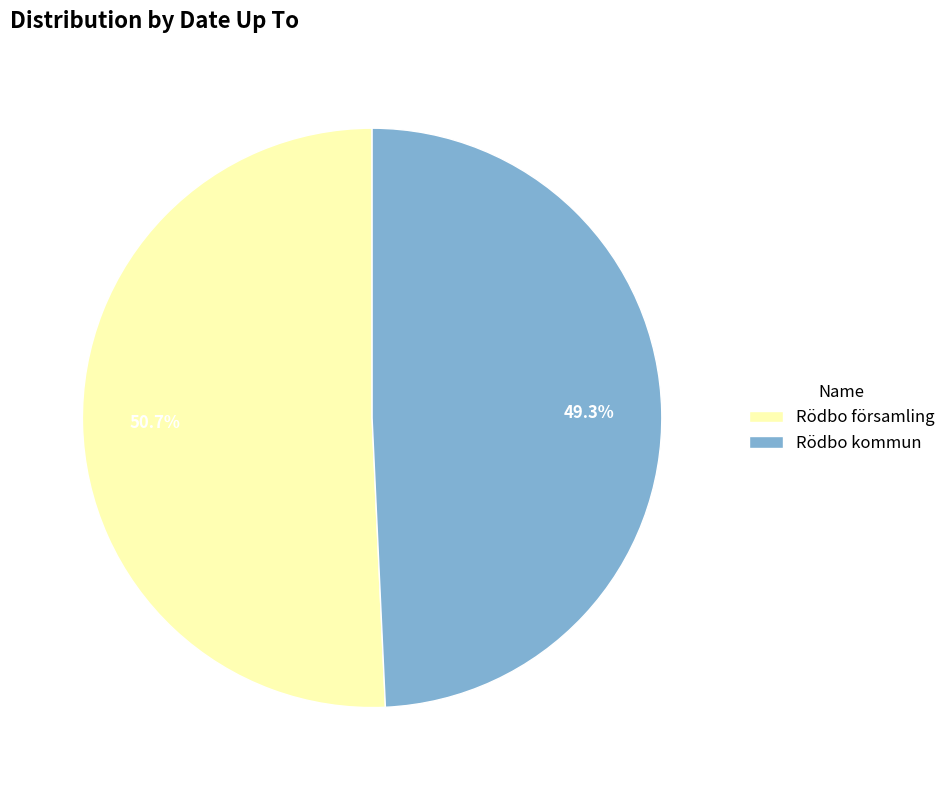

Between Rödbo kommun and Rödbo församling, which is larger?

Rödbo församling